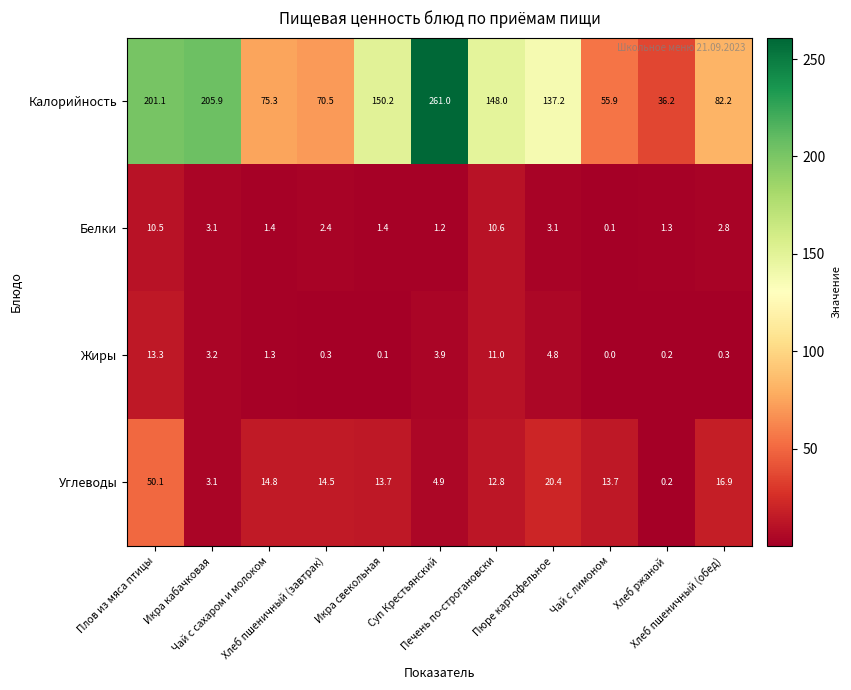

Rank the series at Чай с лимоном from highest to lowest value.

Калорийность, Углеводы, Белки, Жиры